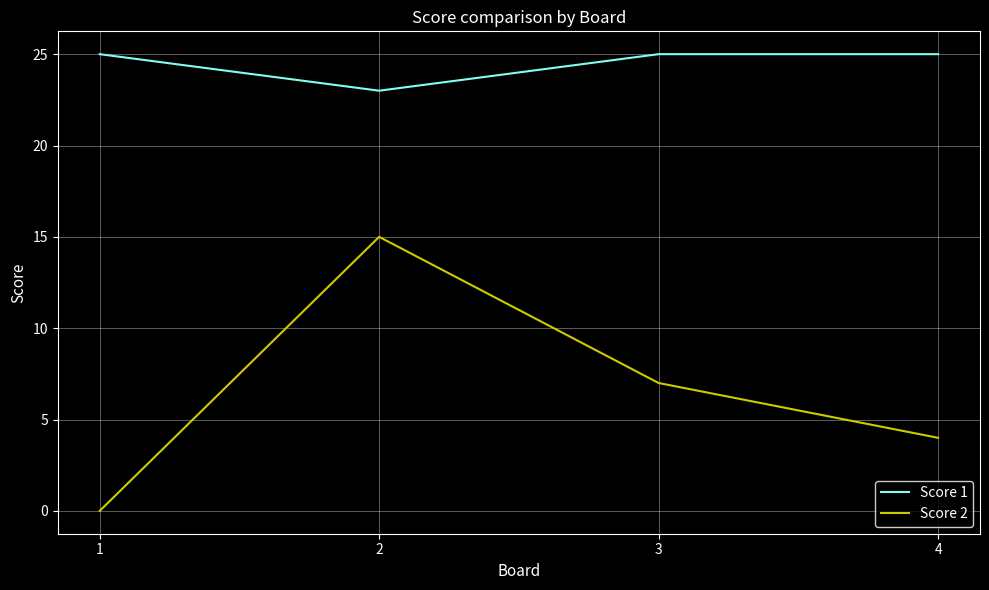

What is the difference between the second highest and minimum values in the Score 2 series?

7